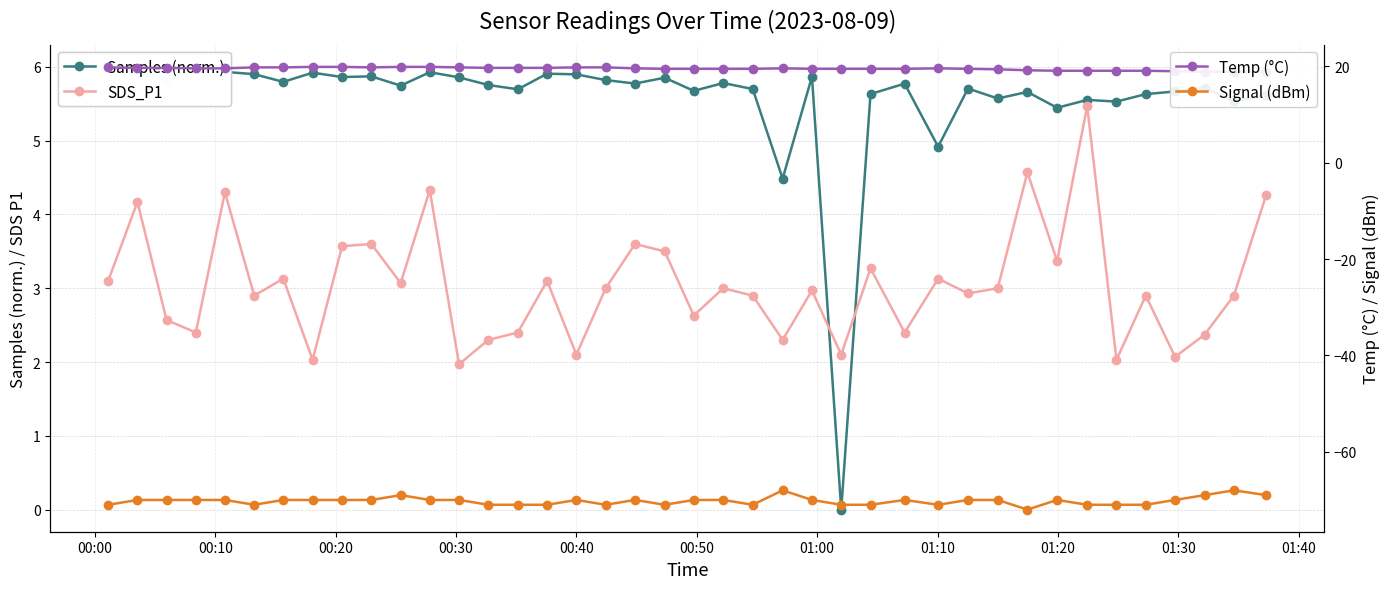

What is the value of the Signal (dBm) point at the 13th from the left?

-70